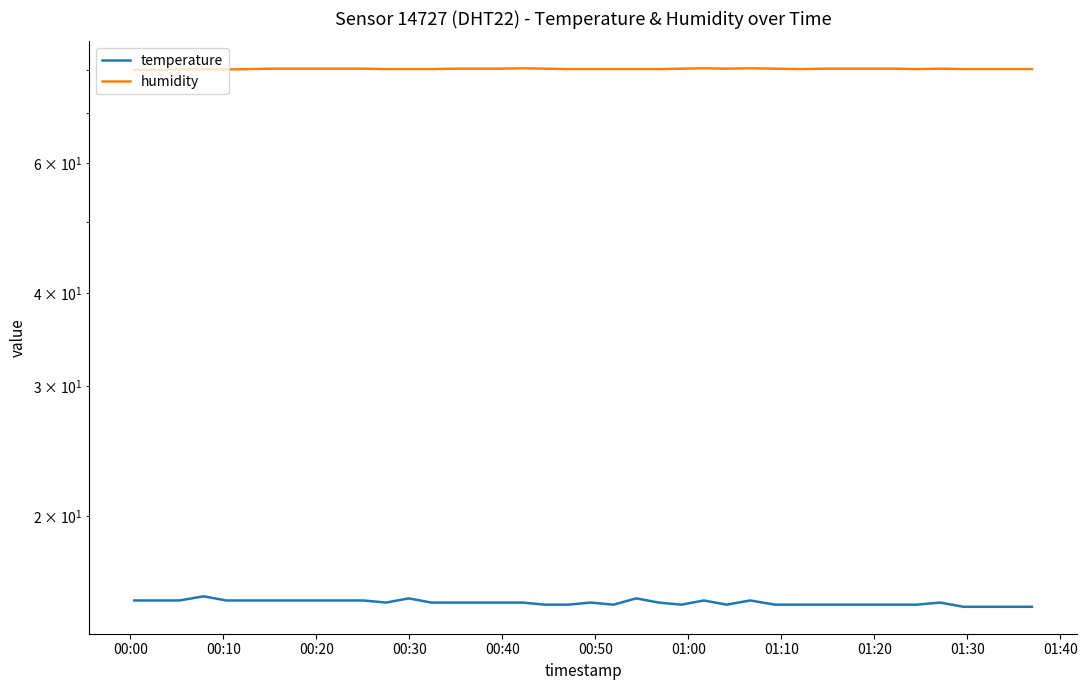

Reading left to right, list all the values displayed in this chart.

temperature: 15.4	15.4	15.4	15.6	15.4	15.4	15.4	15.4	15.4	15.4	15.4	15.3	15.5	15.3	15.3	15.3	15.3	15.3	15.2	15.2	15.3	15.2	15.5	15.3	15.2	15.4	15.2	15.4	15.2	15.2	15.2	15.2	15.2	15.2	15.2	15.3	15.1	15.1	15.1	15.1
humidity: 80.1	80.1	80.2	80.3	80.2	80.3	80.4	80.4	80.4	80.4	80.4	80.3	80.3	80.3	80.4	80.4	80.4	80.5	80.4	80.3	80.3	80.3	80.3	80.3	80.4	80.5	80.4	80.5	80.4	80.3	80.4	80.4	80.4	80.4	80.3	80.4	80.3	80.3	80.3	80.3